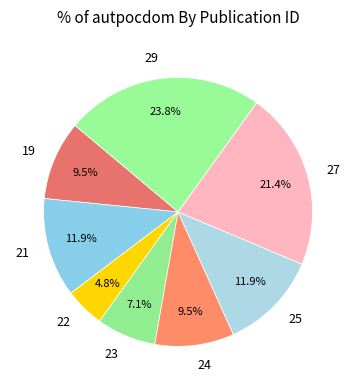

Count the number of slices in the pie.

8